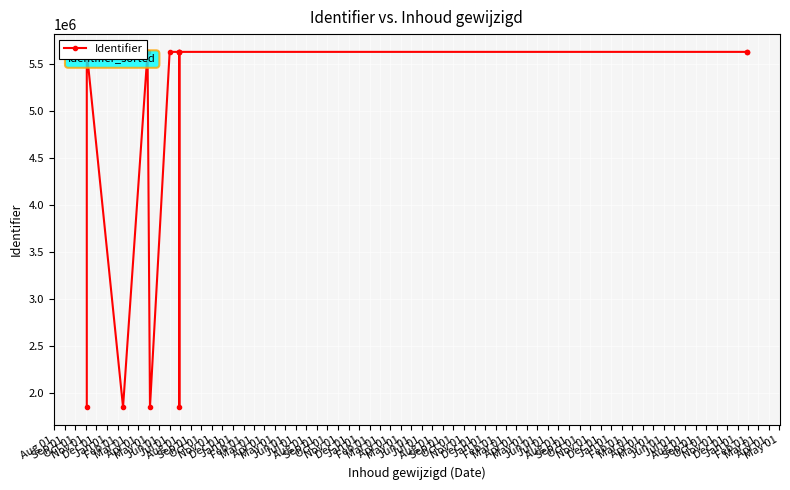

Which has a higher value, Nov 01 or Dec 01?

Nov 01